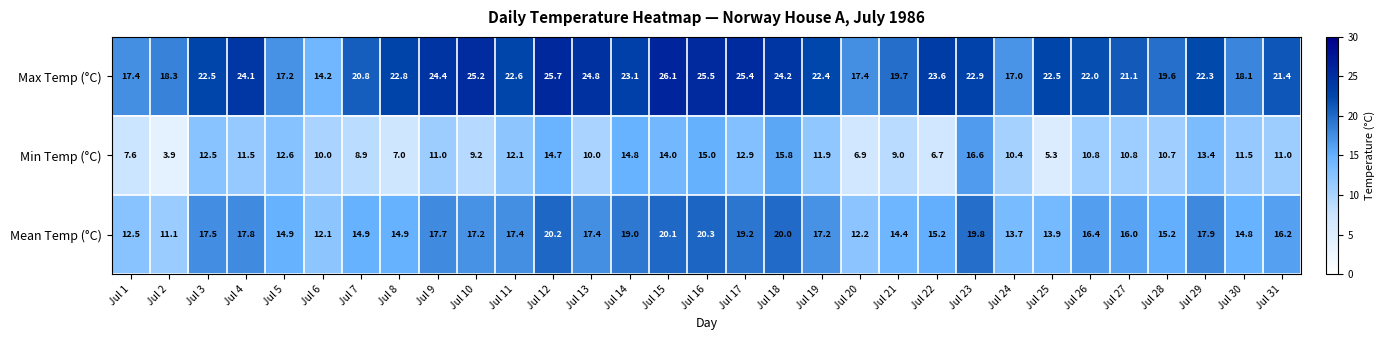

List the series in order of their overall mean, lowest first.

Min Temp (°C), Mean Temp (°C), Max Temp (°C)